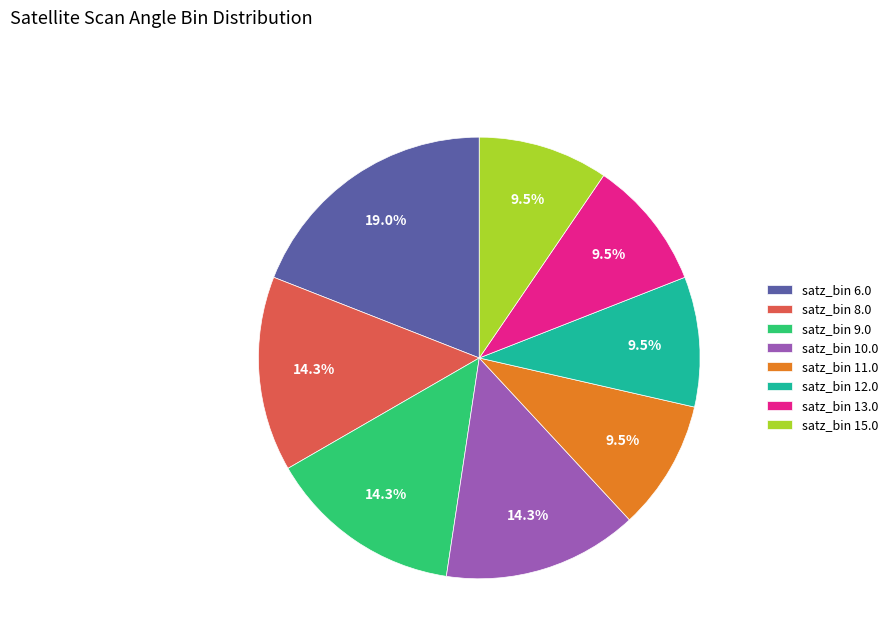

Which slice is the largest?

satz_bin 6.0